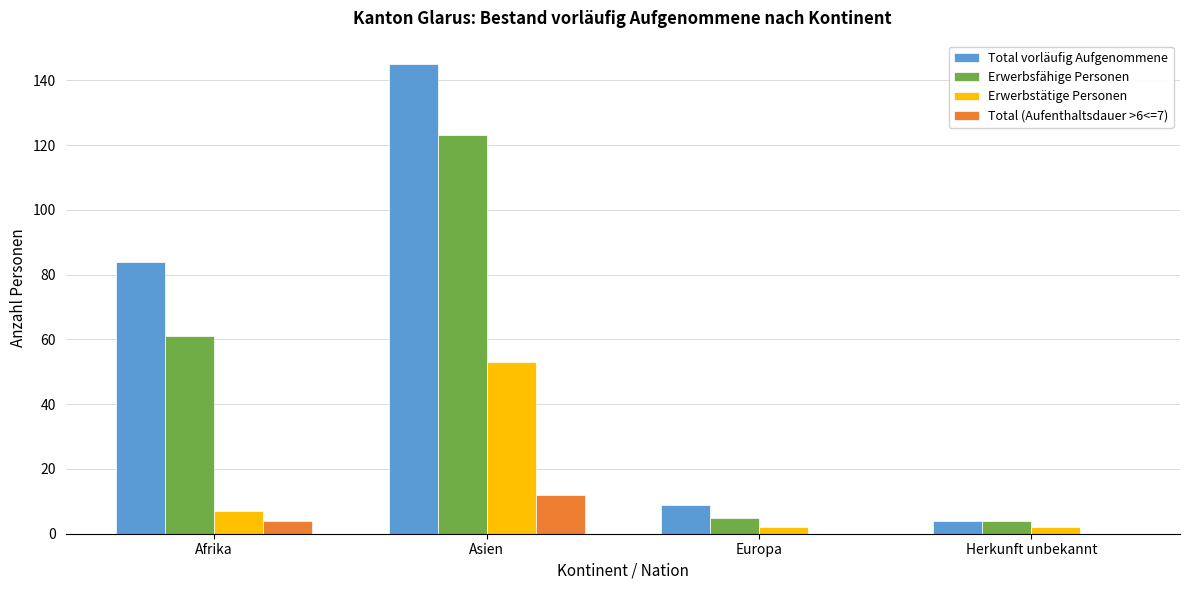

Between Afrika and Herkunft unbekannt, which series saw the biggest shift?

Total vorläufig Aufgenommene